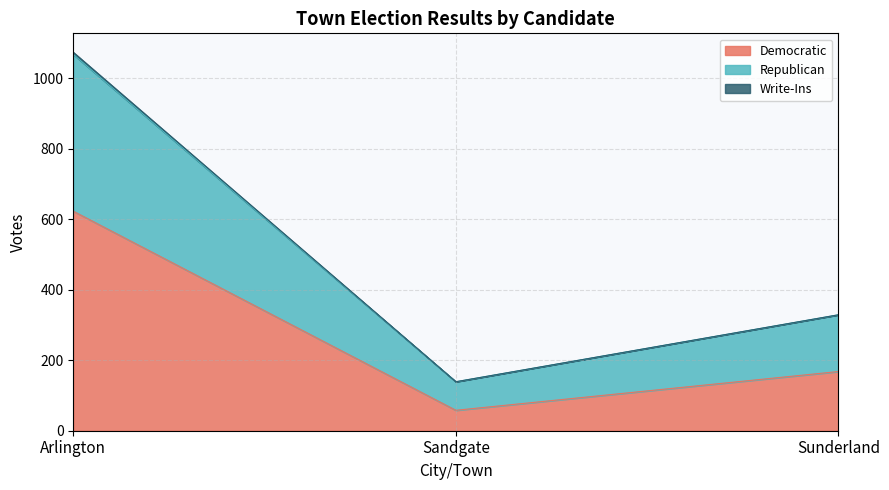

The value of Democratic at Arlington is 623. True or false?

True